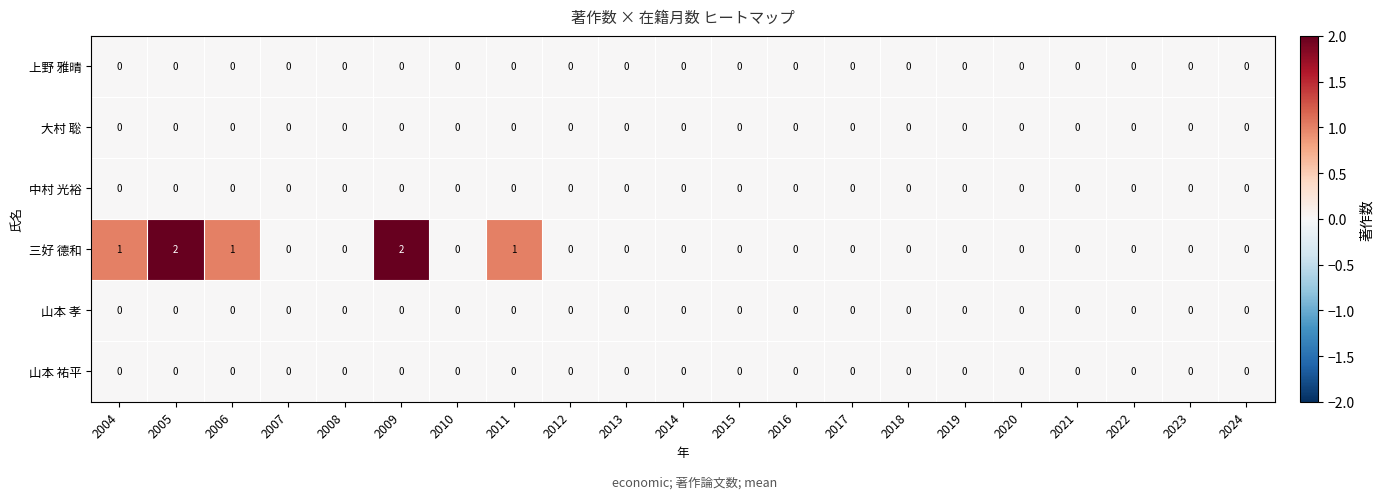

Which series has the widest spread of values?

三好 德和